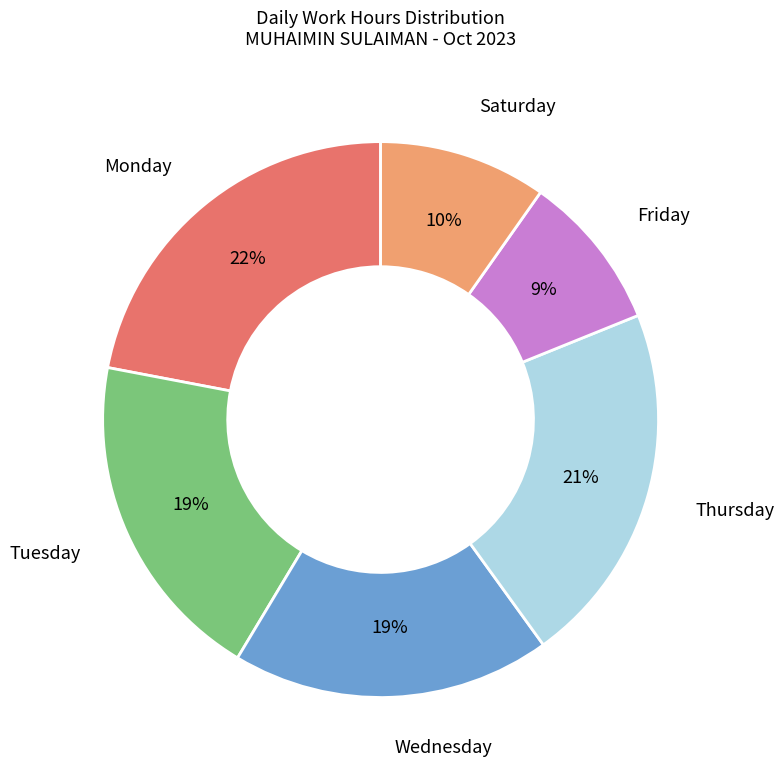

How many segments does this pie chart have?

6